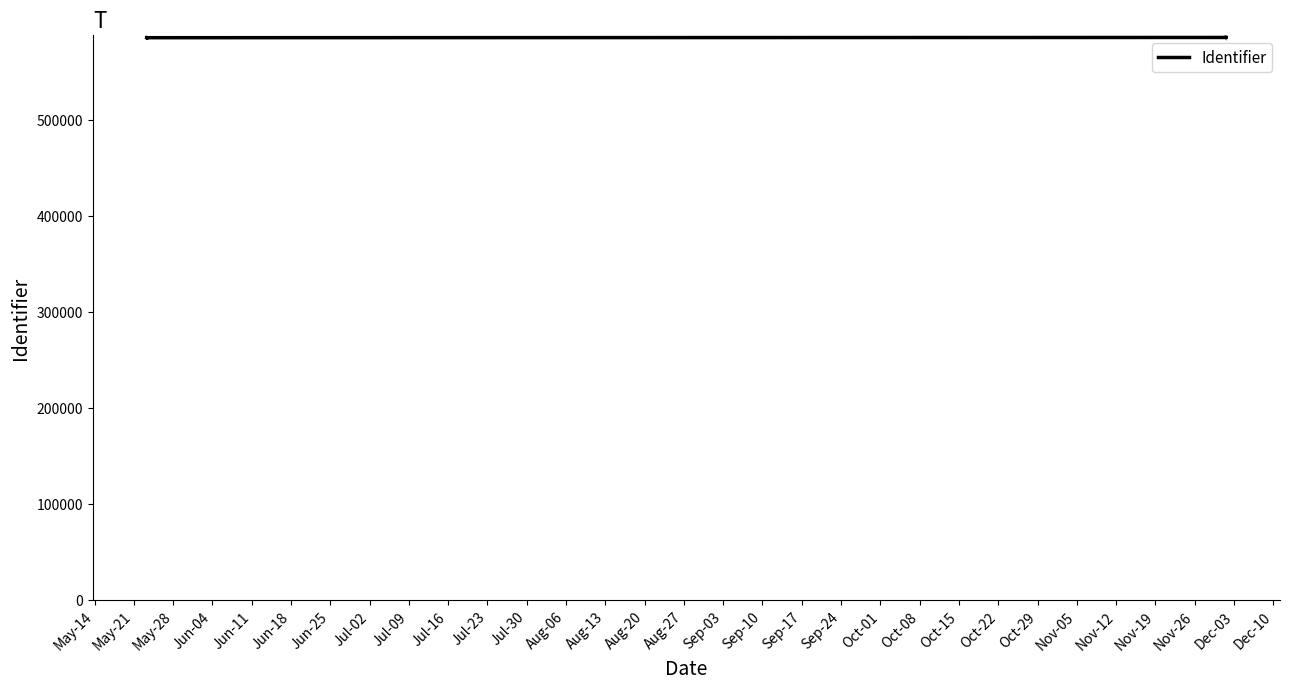

What is the change in value from Jul-23 to Oct-15?

+101